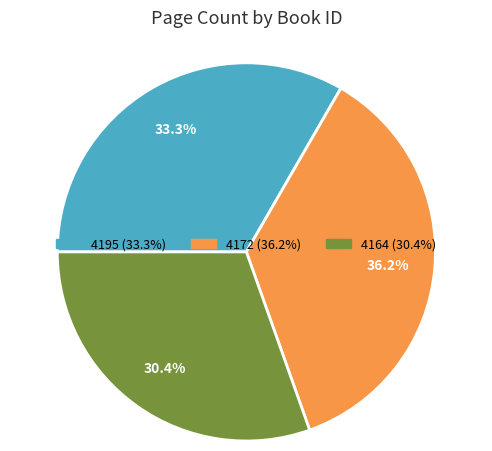

Is 4172 the majority of the pie?

No